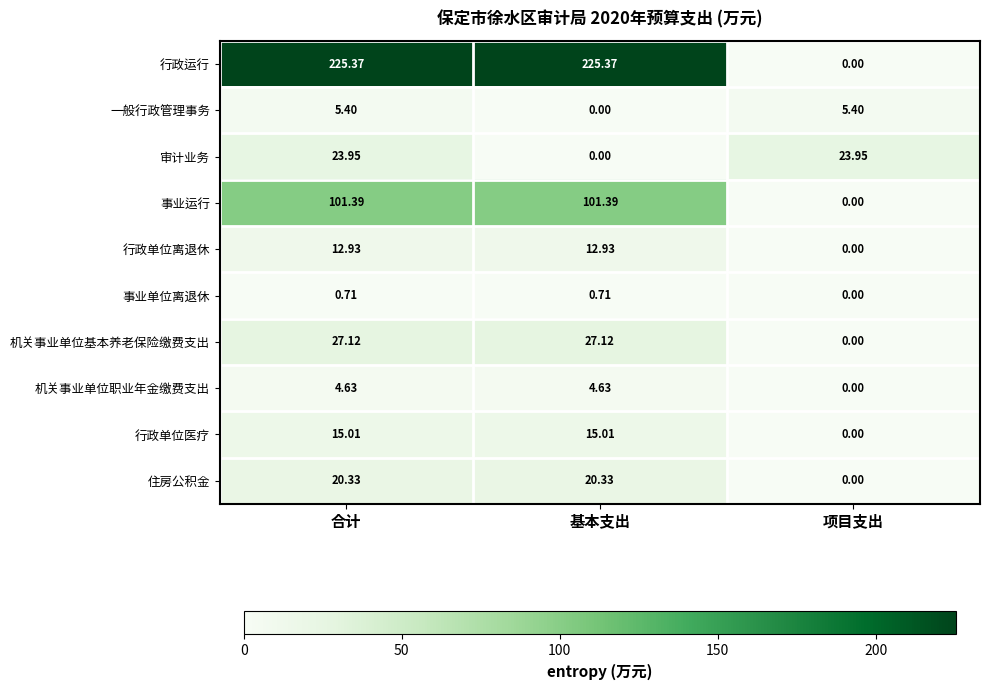

Rank the series by their maximum value, from lowest to highest.

事业单位离退休, 机关事业单位职业年金缴费支出, 一般行政管理事务, 行政单位离退休, 行政单位医疗, 住房公积金, 审计业务, 机关事业单位基本养老保险缴费支出, 事业运行, 行政运行